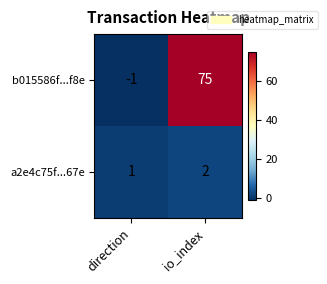

True or false: b015586f...f8e has a value of 0 at direction.

False